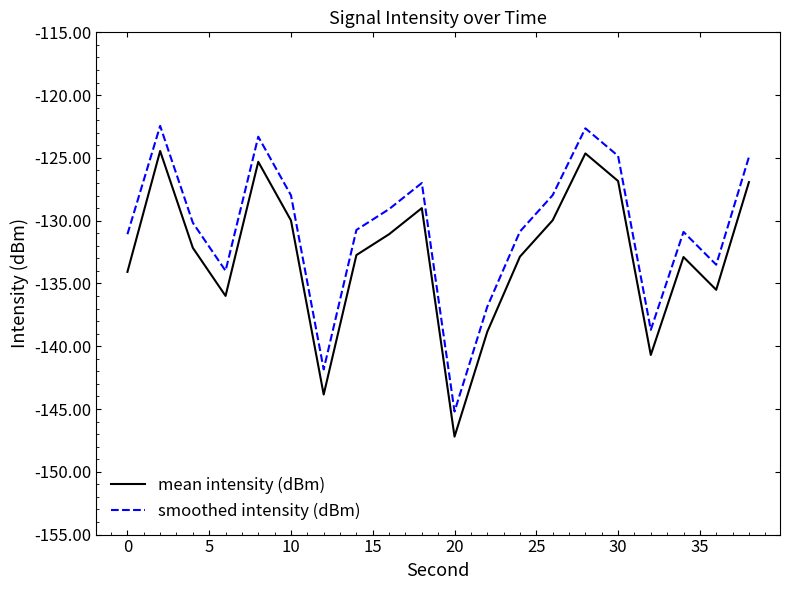

Rank the series by their maximum value, from lowest to highest.

mean intensity (dBm), smoothed intensity (dBm)